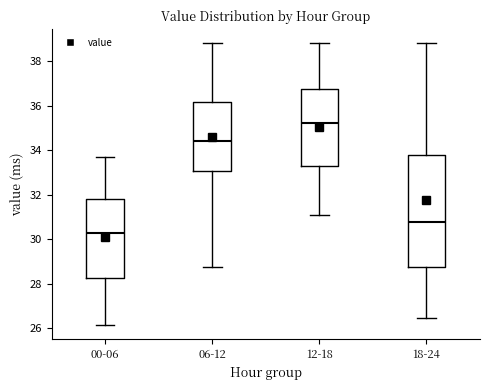

Reading left to right, read every box against the y-axis: the position of its median line, the range the box covers, and the ends of its whiskers. The values are not printed on the chart, so give them approximately, as read against the axis.

00-06: median 30.2, box 28.2 to 31.8, whiskers 26.2 to 33.8
06-12: median 34.4, box 33.0 to 36.2, whiskers 28.8 to 38.8
12-18: median 35.2, box 33.4 to 36.8, whiskers 31.0 to 38.8
18-24: median 30.8, box 28.8 to 33.8, whiskers 26.4 to 38.8